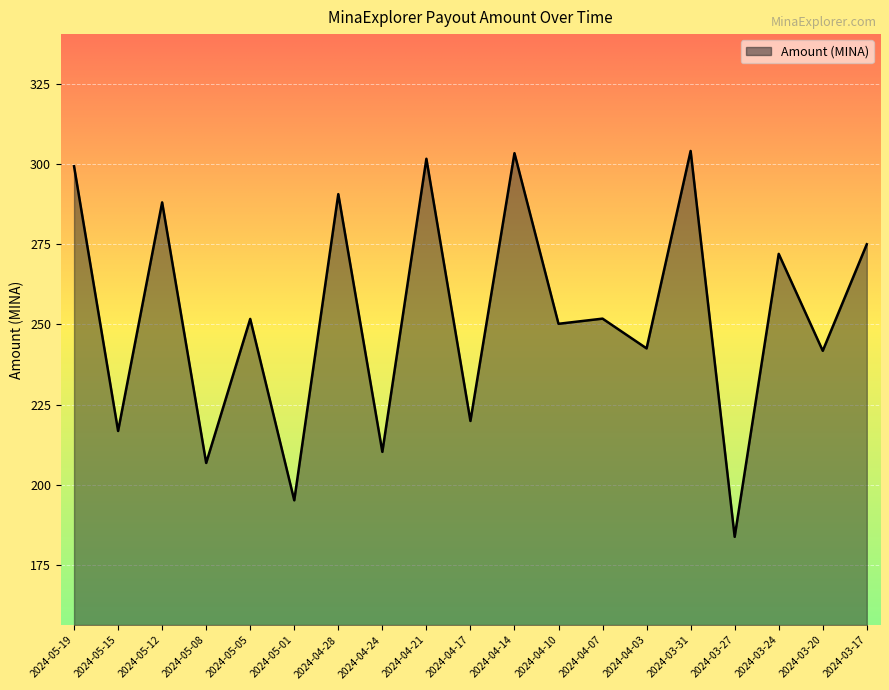

What is the change in value from 2024-04-03 to 2024-03-17?

+32.5